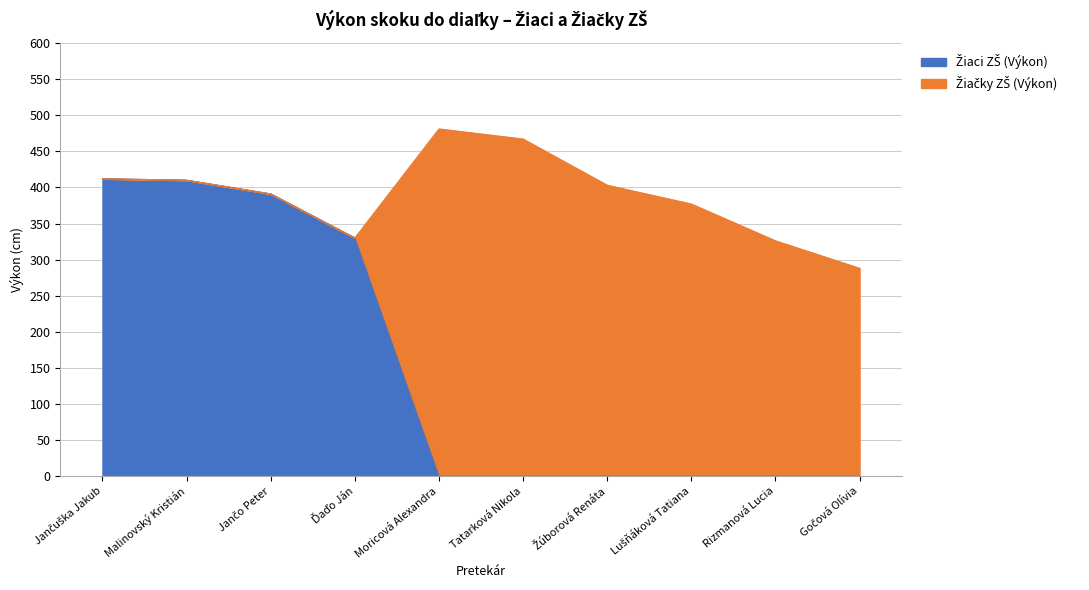

What is the total value across all series at Rizmanová Lucia?

326